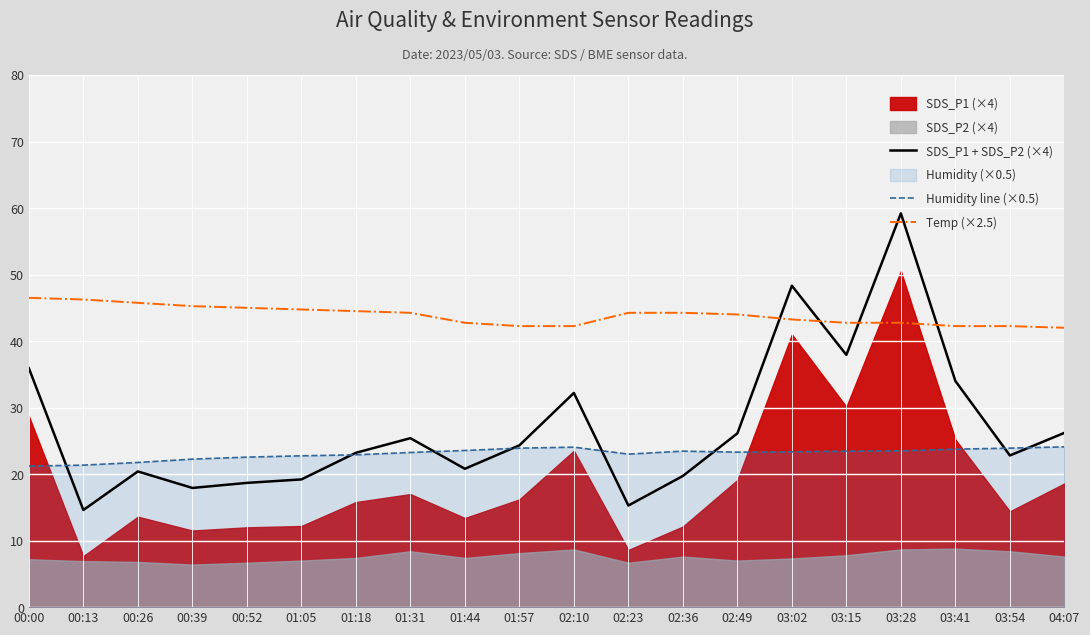

What is the average value of the Temp (×2.5) series?

43.9